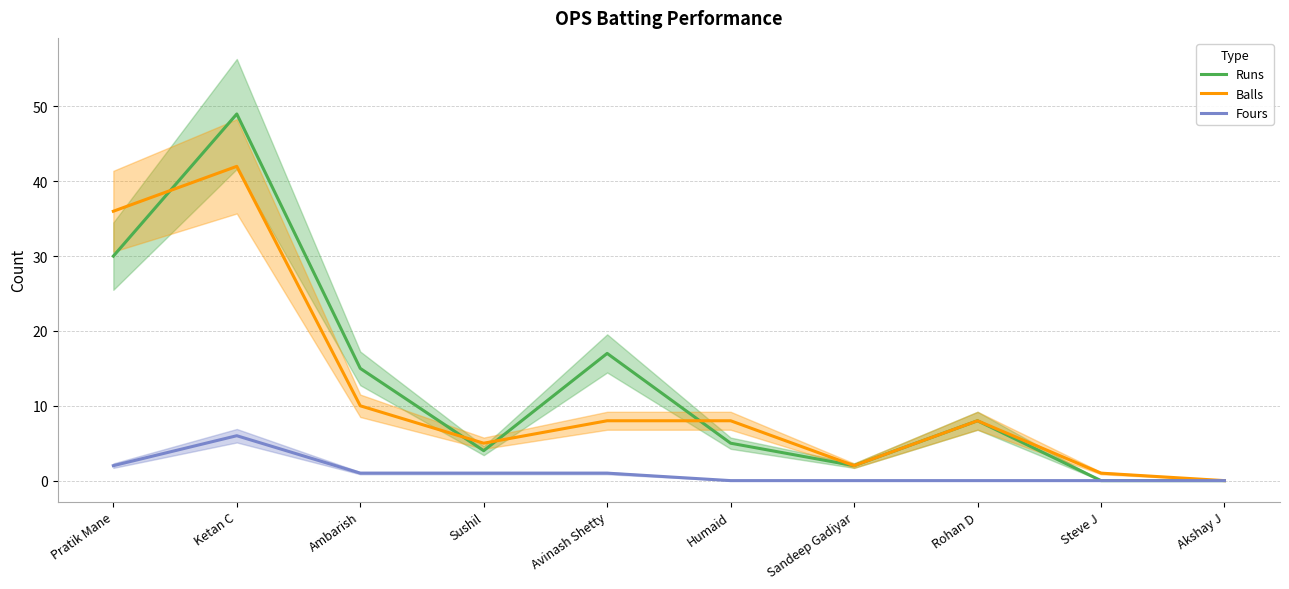

How many times do Runs and Balls cross each other?

4